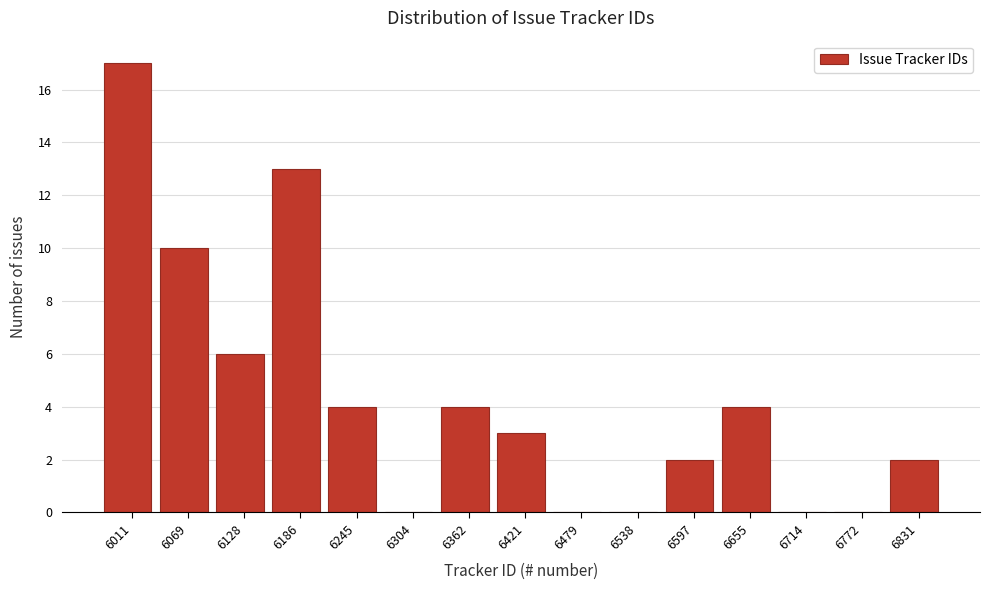

Reading left to right, list all the values displayed in this chart.

6011=17	6069=10	6128=6	6186=13	6245=4	6304=0	6362=4	6421=3	6479=0	6538=0	6597=2	6655=4	6714=0	6772=0	6831=2